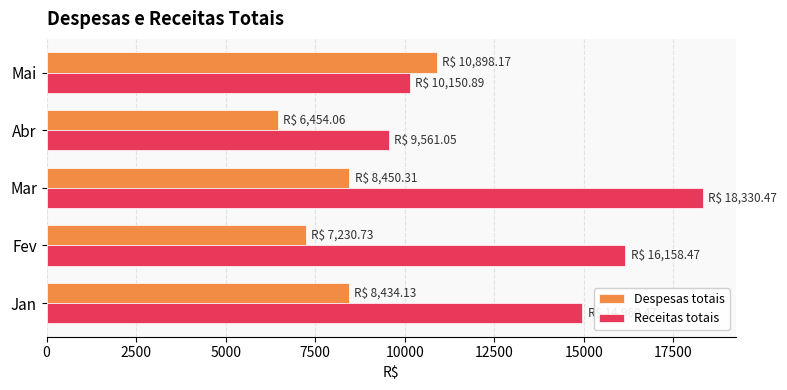

What is the difference between the maximum and minimum values in the Despesas totais series?

4444.1